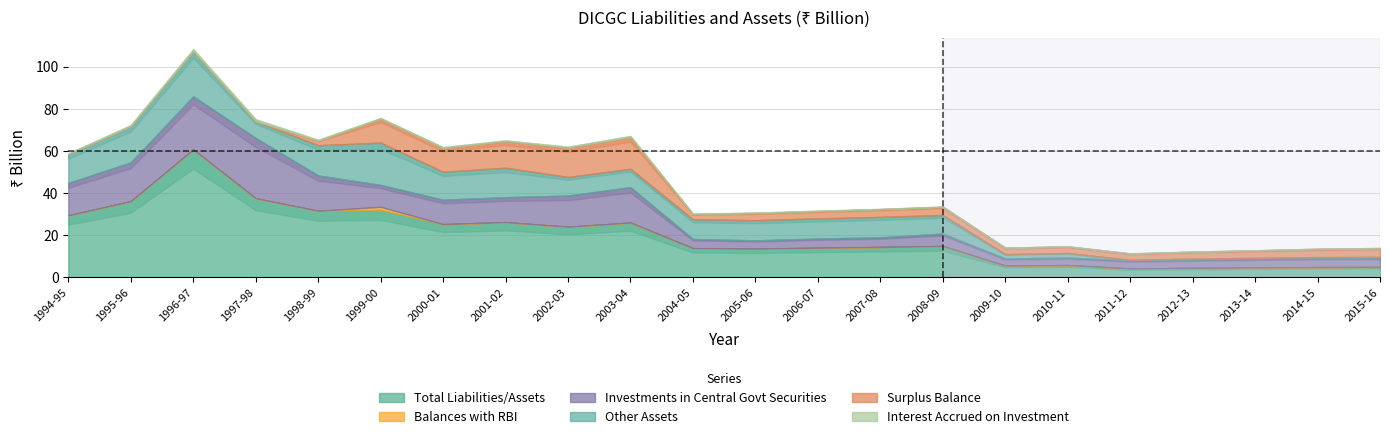

At how many categories does at least one series exceed 42?

1